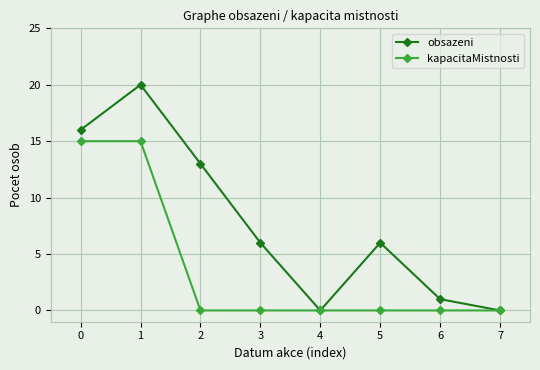

What is the value of the kapacitaMistnosti point at the 2nd from the left?

15